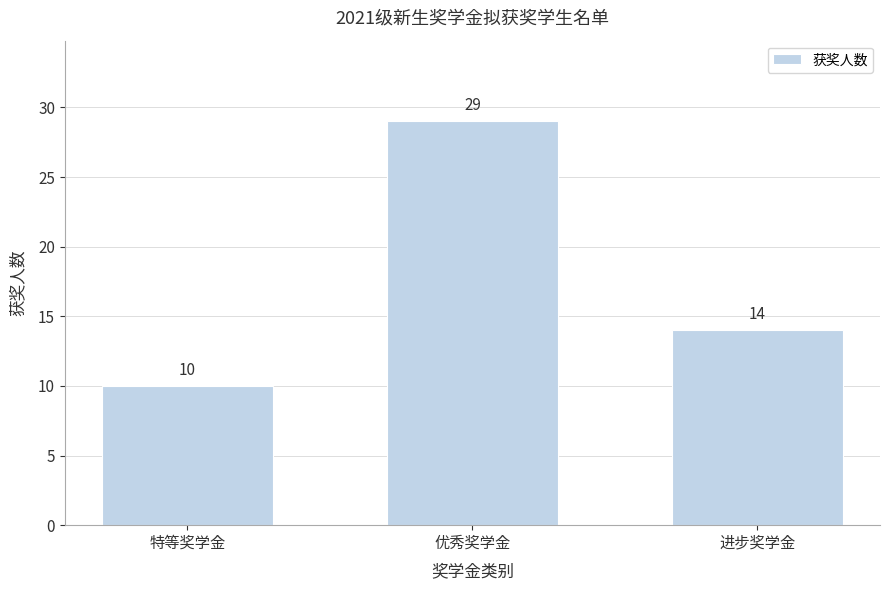

Reading left to right, transcribe all the data shown in this chart.

特等奖学金=10	优秀奖学金=29	进步奖学金=14